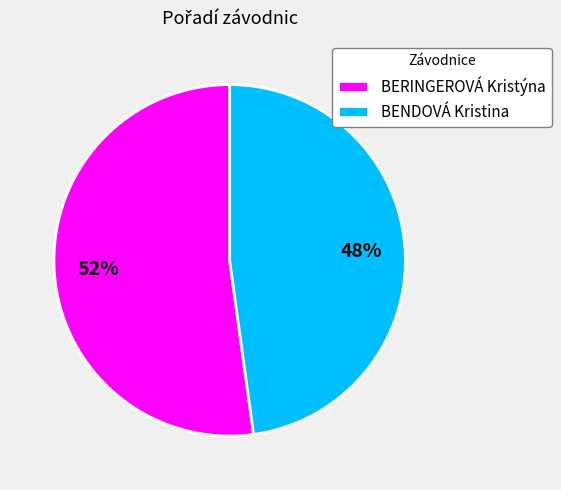

Which slice is the largest?

BERINGEROVÁ Kristýna